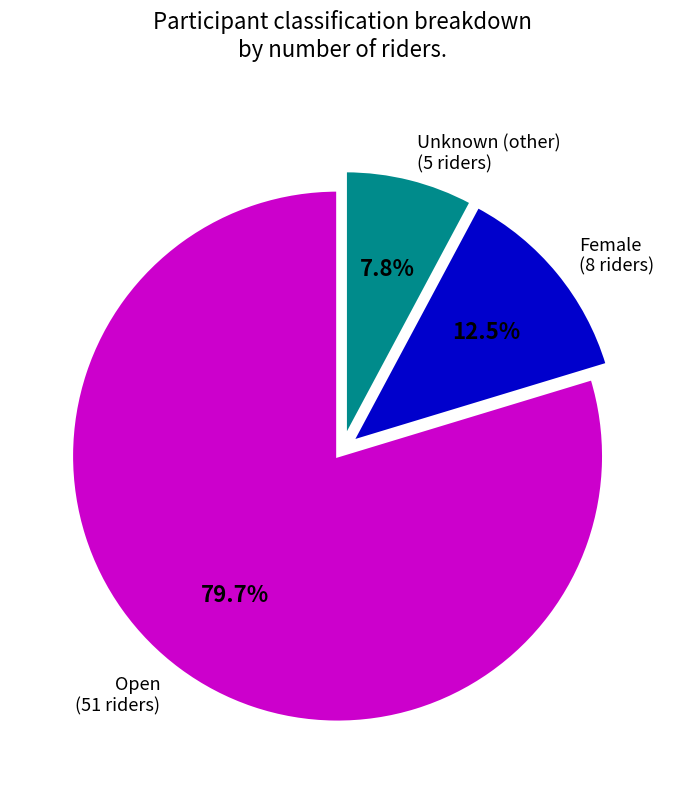

Does any single category account for the majority?

Yes